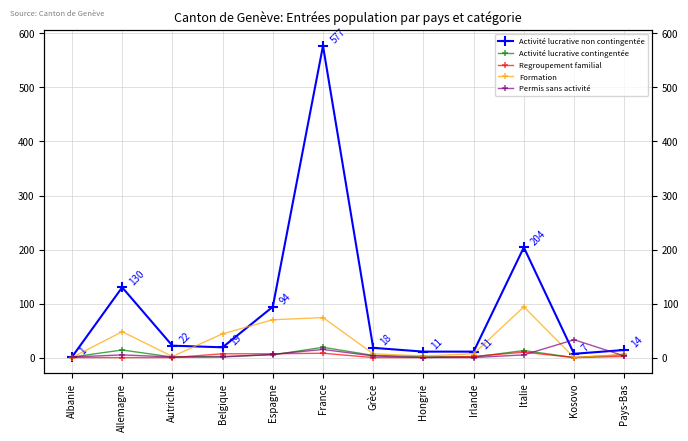

Between Grèce and Italie, which is larger?

Italie